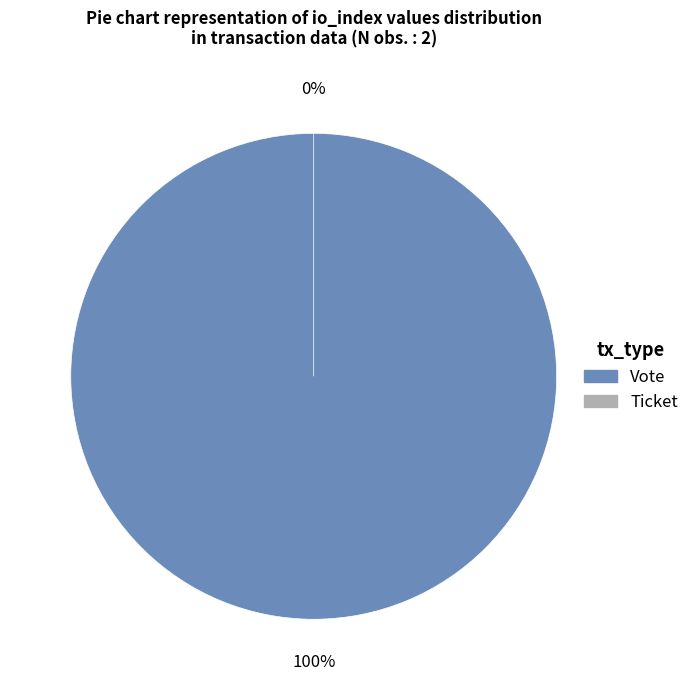

Is Ticket (io_index=0) the majority of the pie?

No